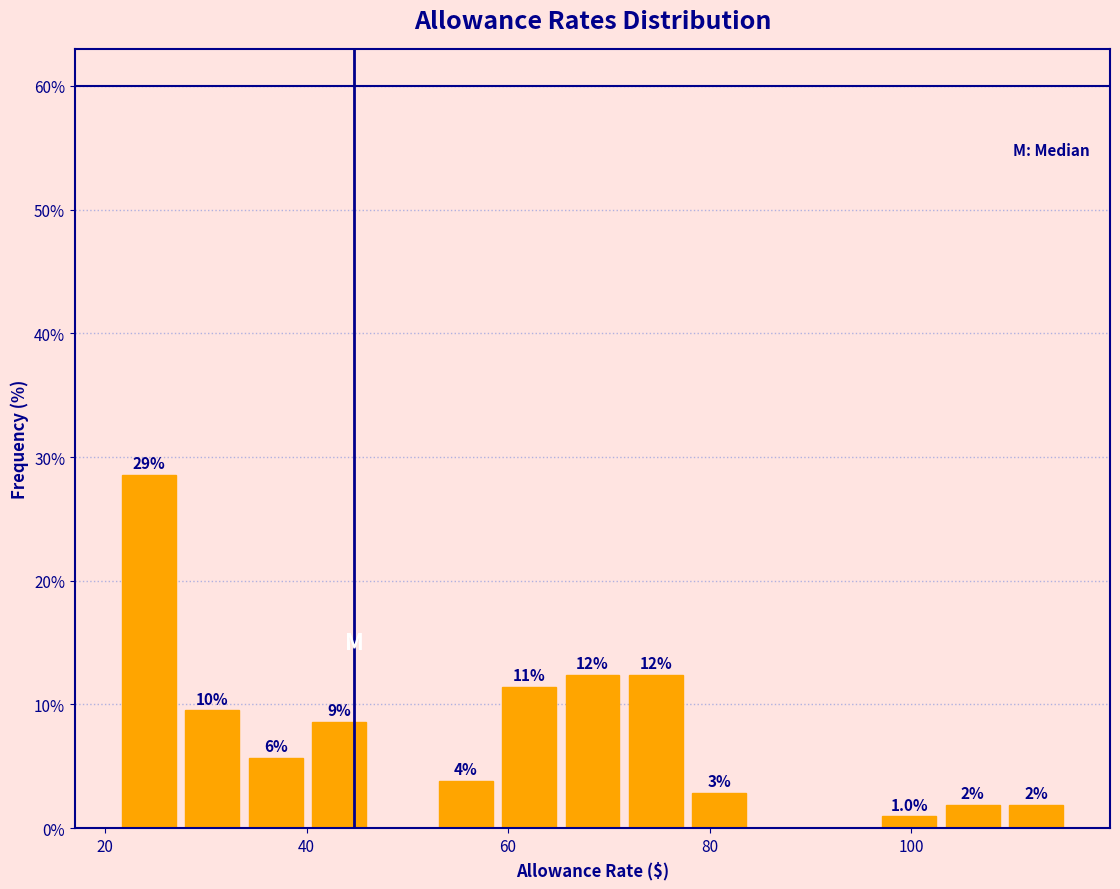

Around what value on the x-axis is the tallest bar? Give the approximate position of its centre, as read against the axis.

24